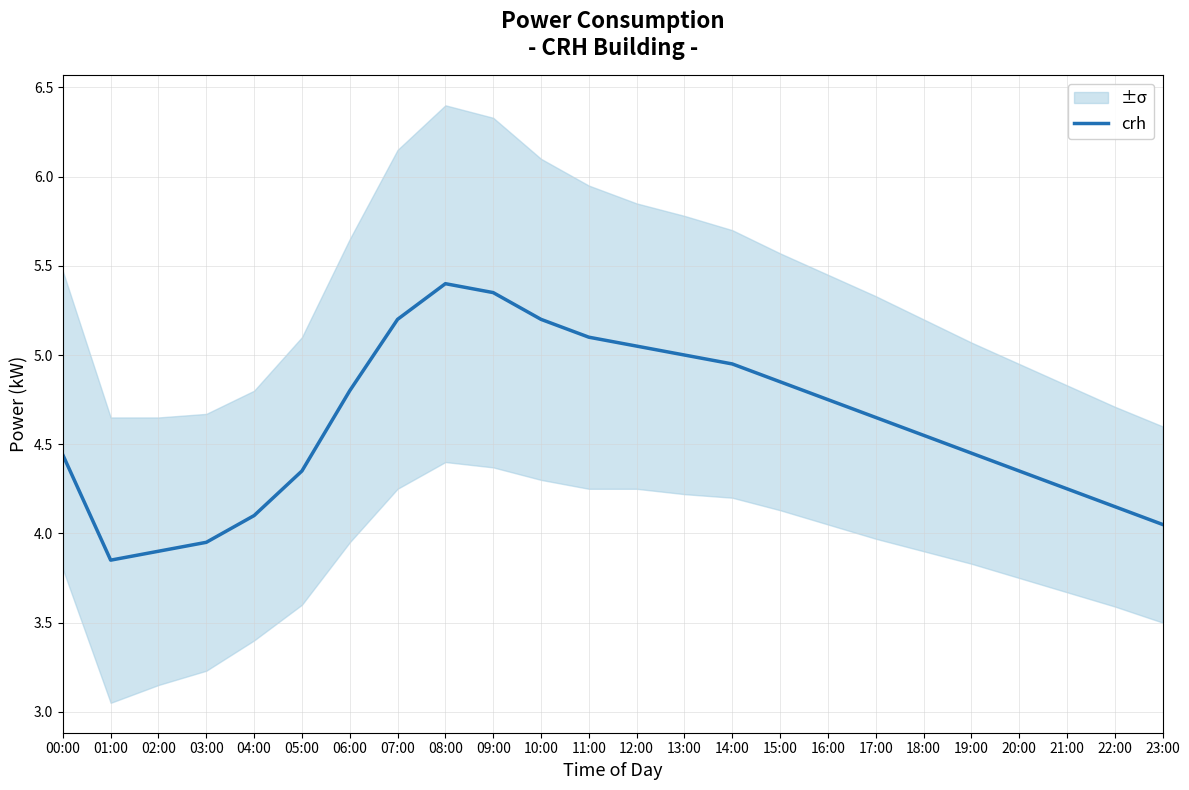

Where is the first local maximum?

08:00